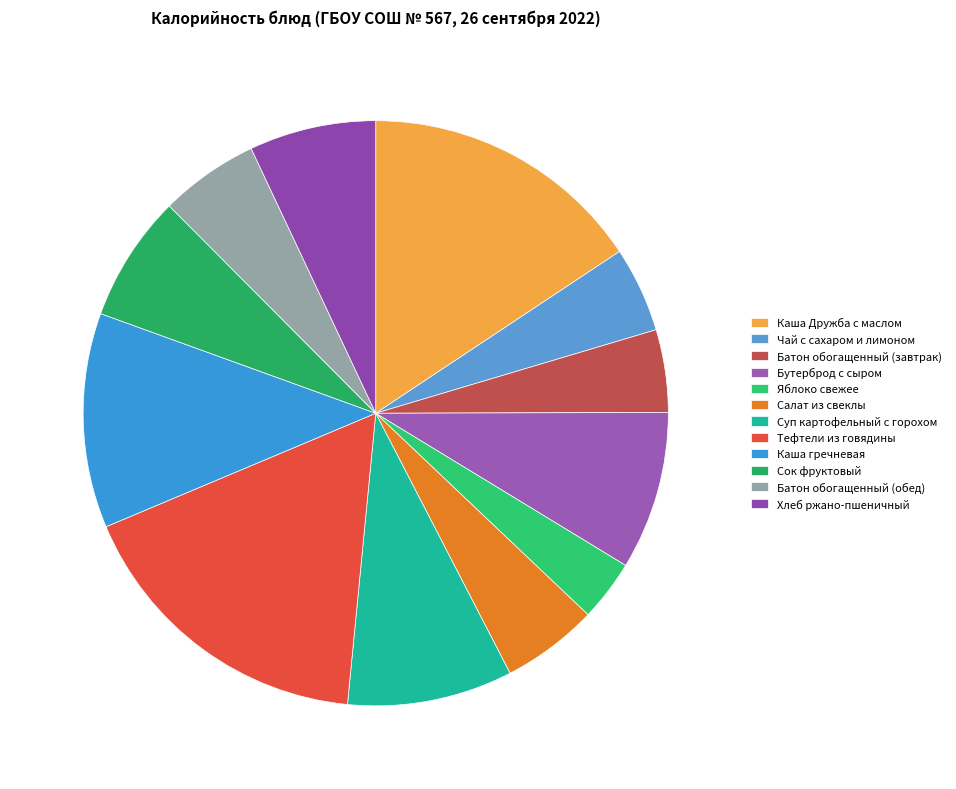

Approximately how many times larger is the value at Салат из свеклы compared to Каша Дружба с маслом?

0.3